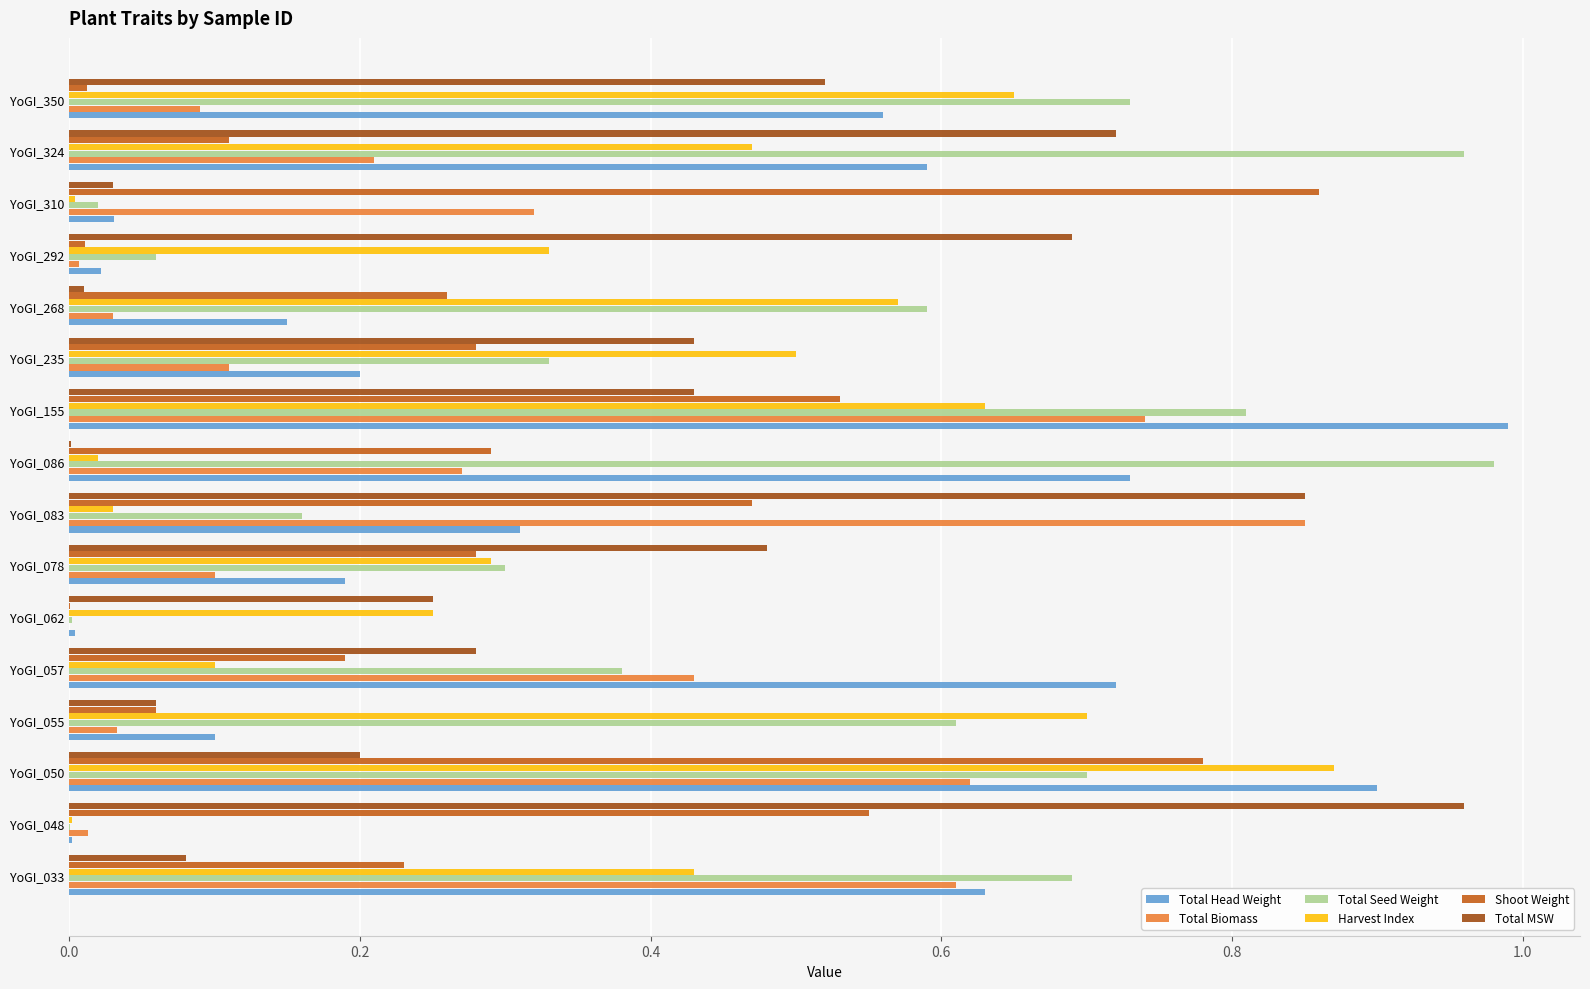

Count the number of categories in the chart.

16